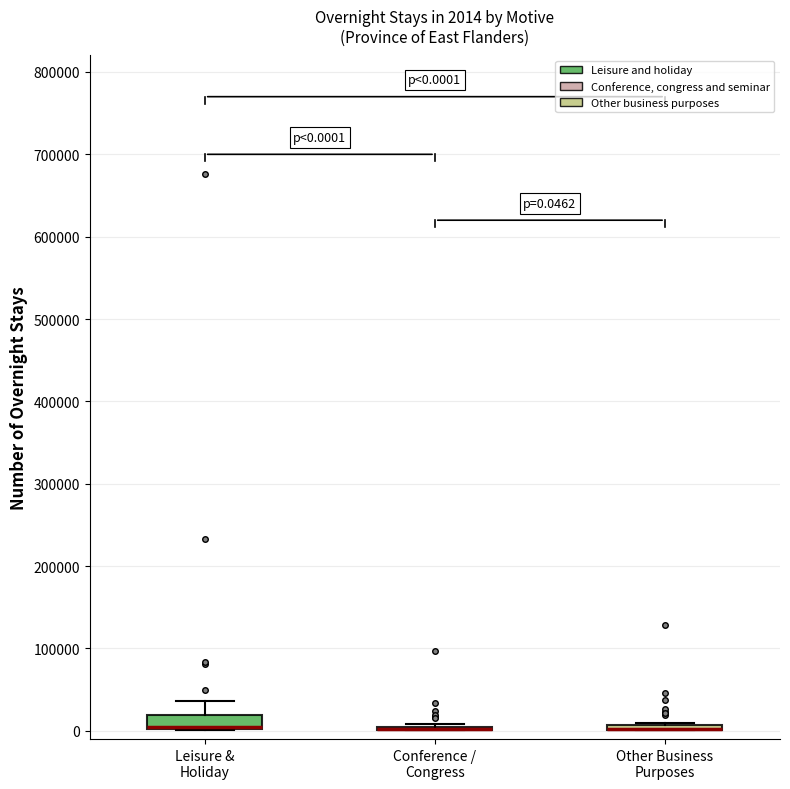

Which box is the tallest, from its lower edge to its upper edge?

Leisure & Holiday